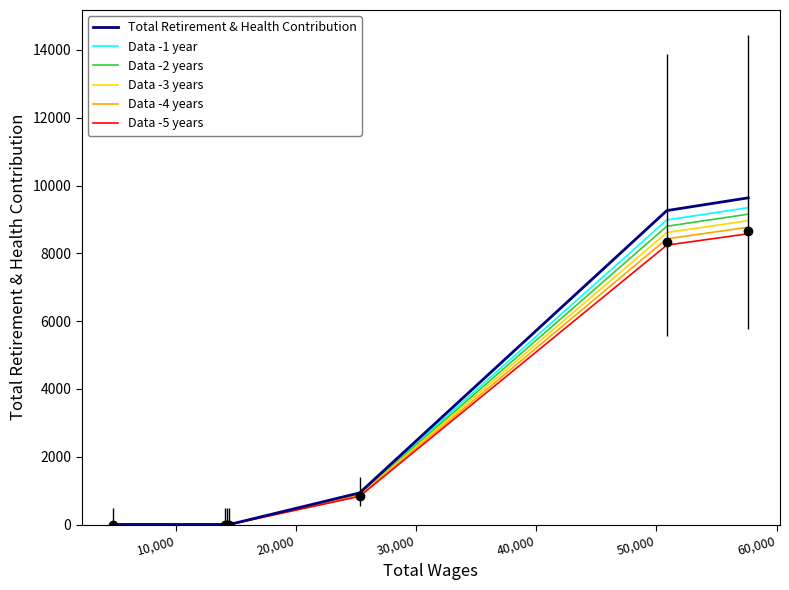

Which series has the largest range (max minus min)?

Total Retirement & Health Contribution